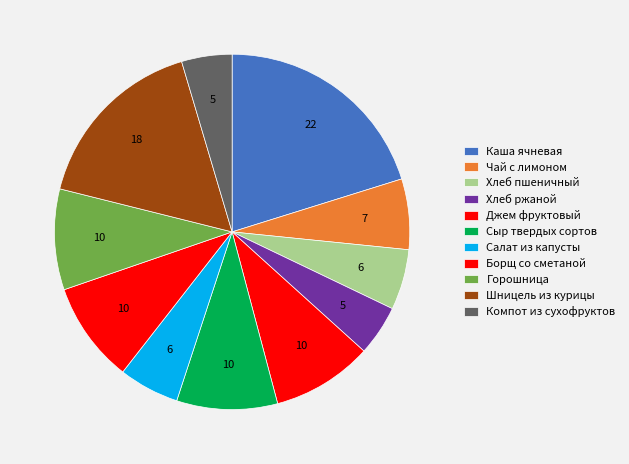

To the nearest percent, what portion does Каша ячневая represent?

20%